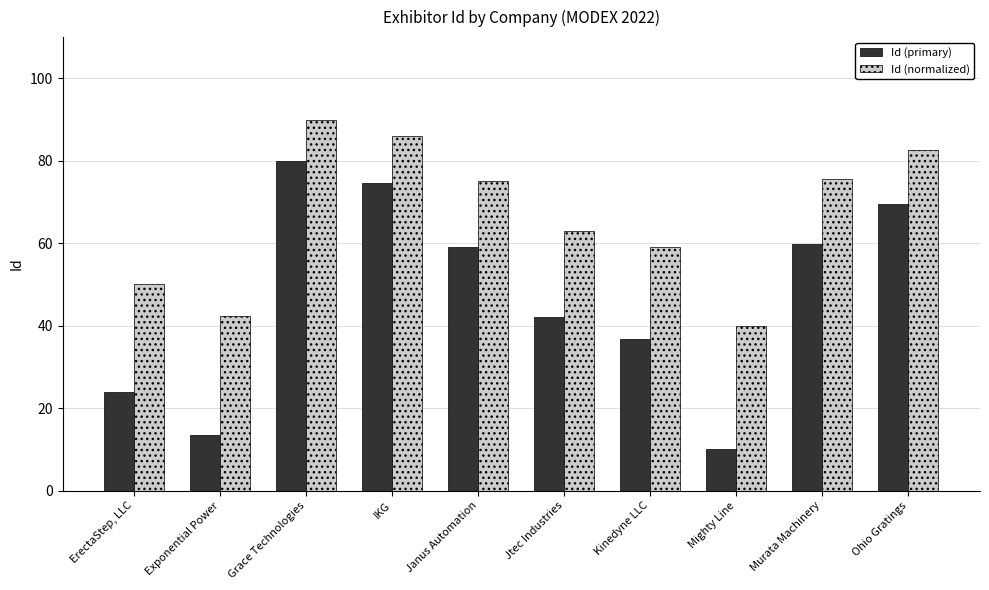

What is the difference between the highest and lowest values at Janus Automation?

16.0